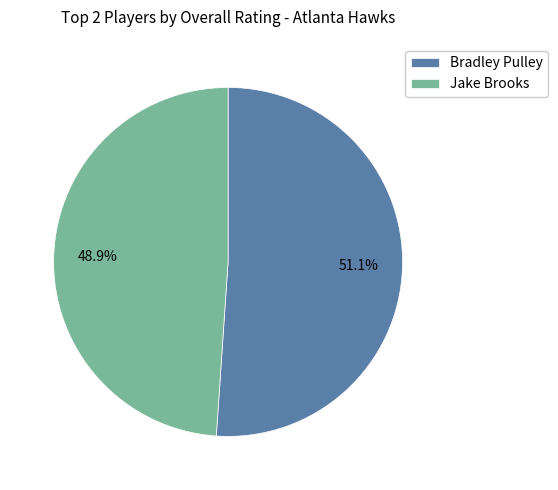

How many slices are in this pie chart?

2